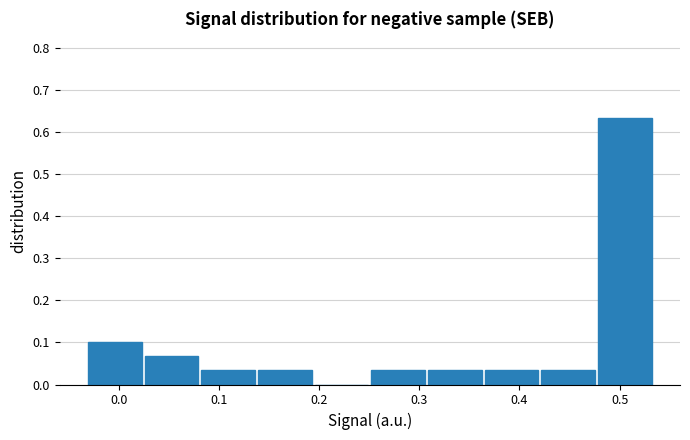

Reading left to right, list every bar in this chart as the range it spans on the x-axis followed by its height. Neither the bar edges nor the heights are printed on the chart, so give them approximately, as read against the axes.

-0.03 to 0.02: 0.10
0.02 to 0.08: 0.07
0.08 to 0.14: 0.03
0.14 to 0.19: 0.03
0.19 to 0.25: 0
0.25 to 0.31: 0.03
0.31 to 0.36: 0.03
0.36 to 0.42: 0.03
0.42 to 0.48: 0.03
0.48 to 0.53: 0.63